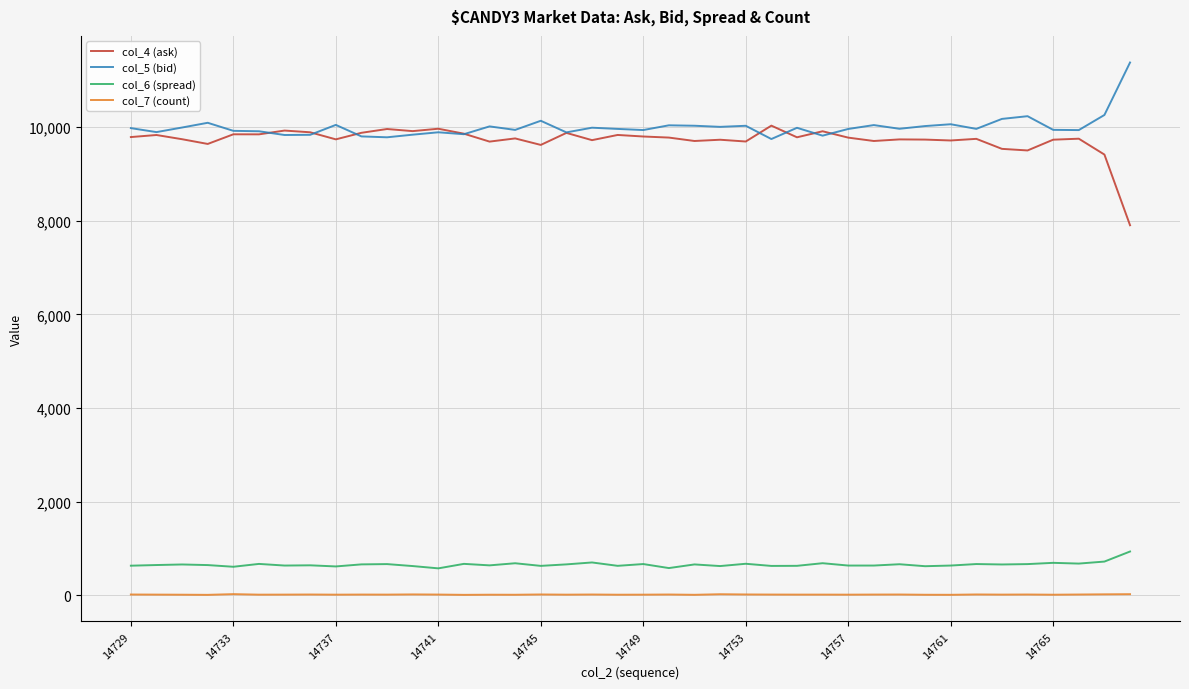

True or false: col_6 (spread) and col_5 (bid) cross at least once.

False